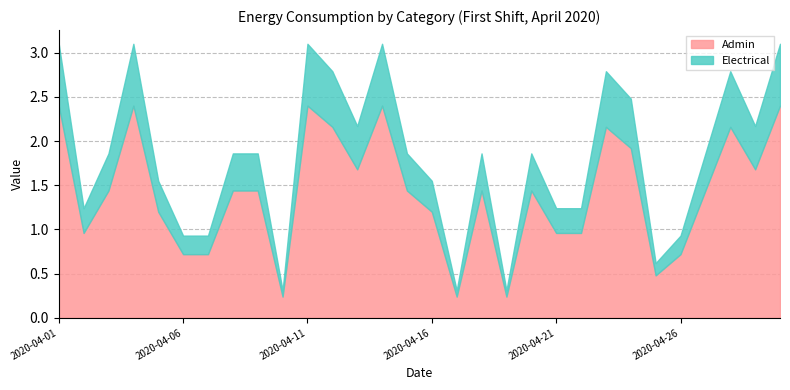

At which category does Electrical reach its first local peak?

2020-04-04